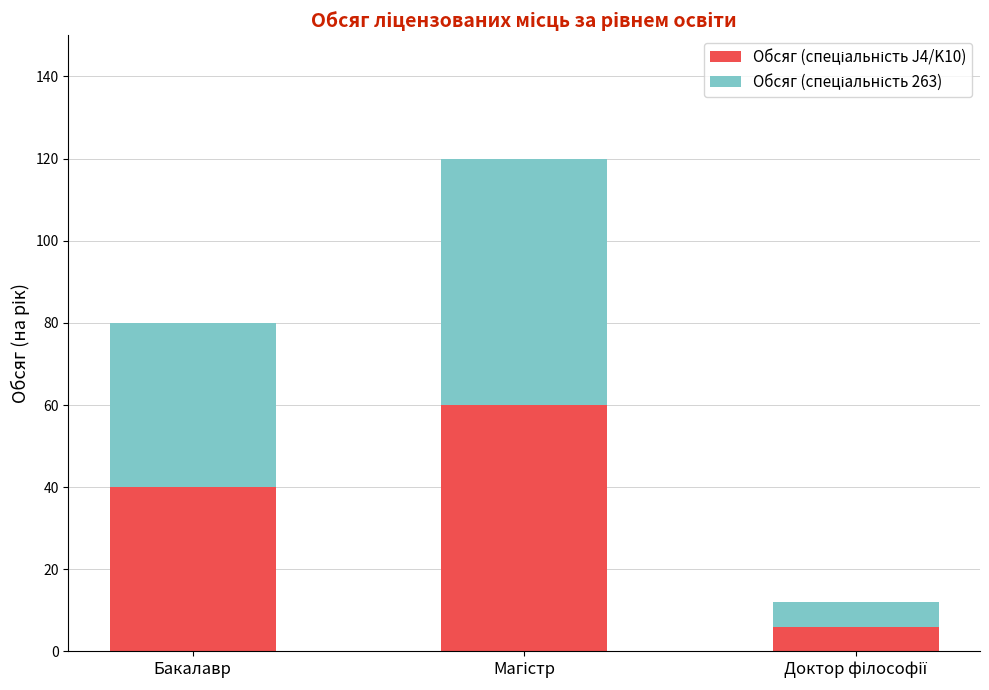

What is the total value across all series at Бакалавр?

80